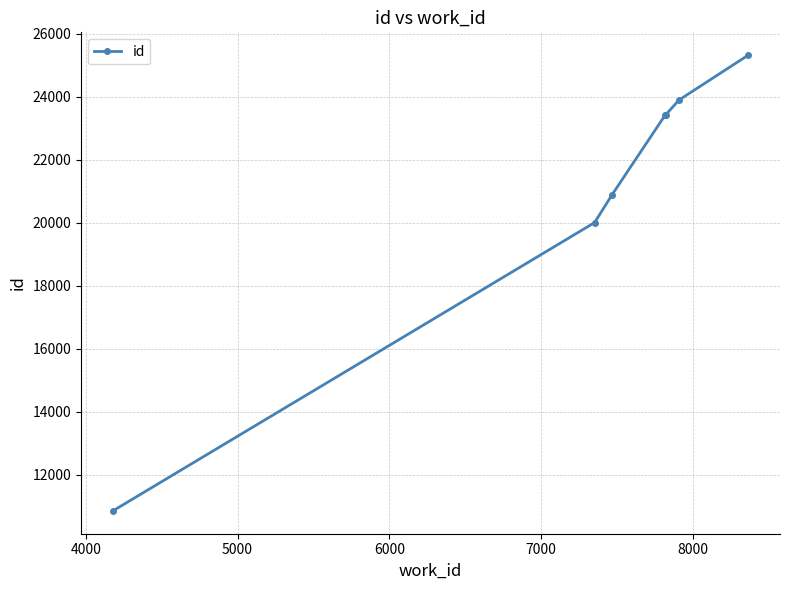

What is the difference between the maximum and minimum values?

14477